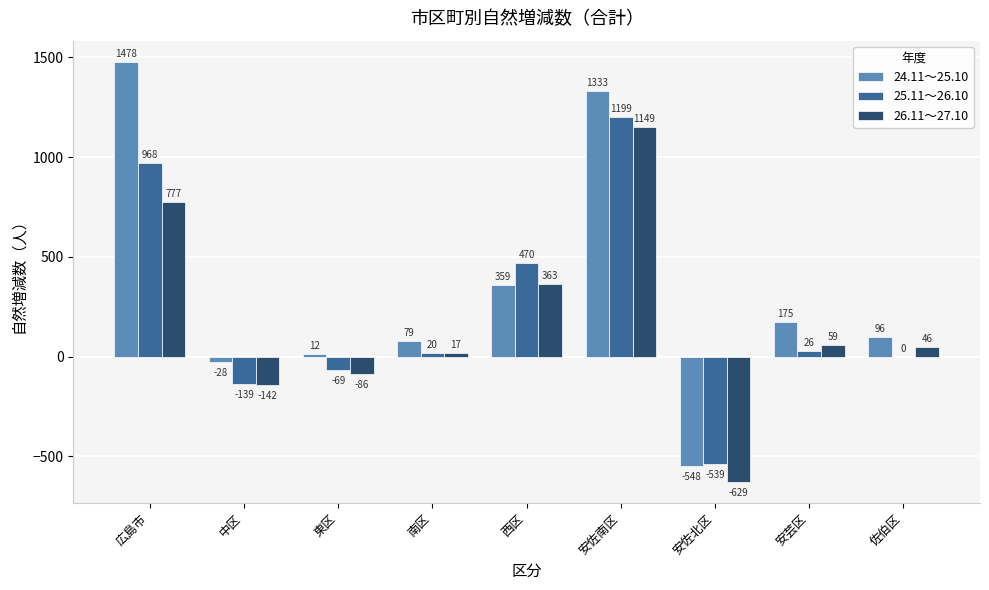

How many values in 24.11～25.10 are above zero?

7